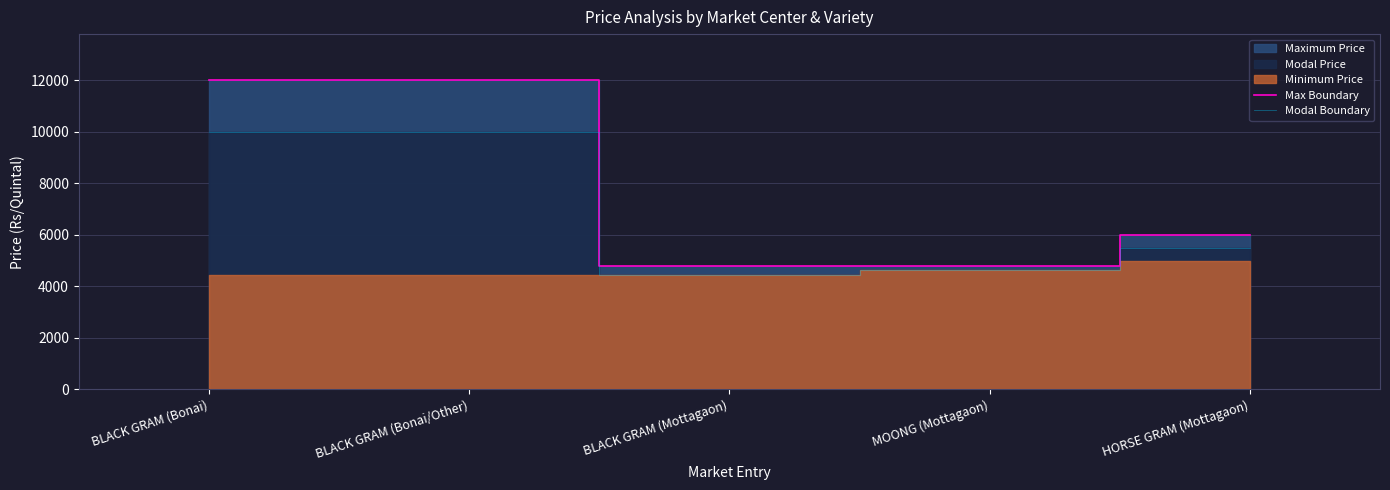

Reading right to left, transcribe all the data shown in this chart.

Max Boundary: HORSE GRAM (Mottagaon)=6000	MOONG (Mottagaon)=4800	BLACK GRAM (Mottagaon)=4800	BLACK GRAM (Bonai/Other)=12000	BLACK GRAM (Bonai)=12000
Modal Boundary: HORSE GRAM (Mottagaon)=5500	MOONG (Mottagaon)=4650	BLACK GRAM (Mottagaon)=4425	BLACK GRAM (Bonai/Other)=10000	BLACK GRAM (Bonai)=10000